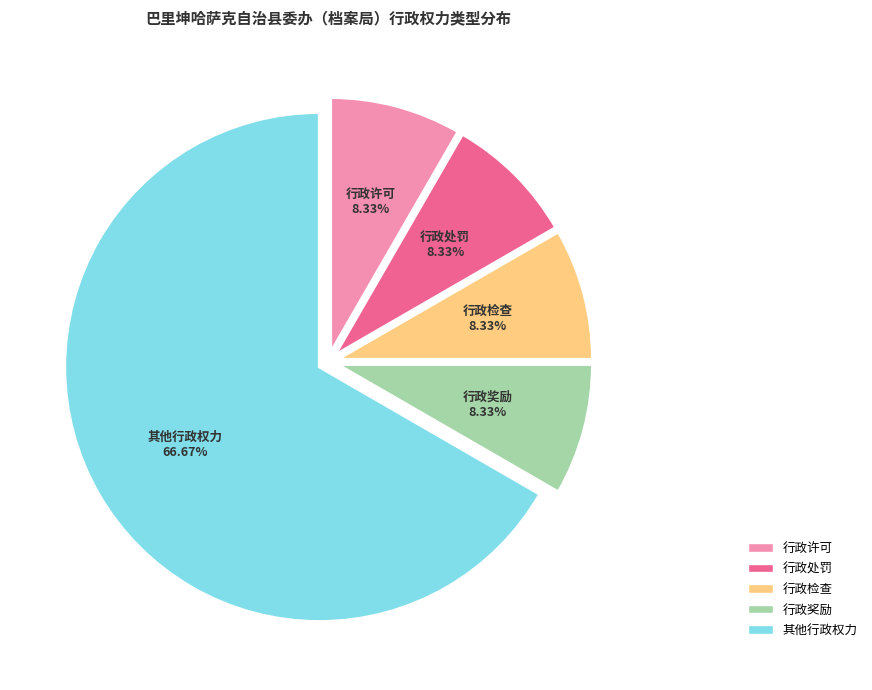

To the nearest percent, what is the difference between the largest and smallest slice percentages?

58%